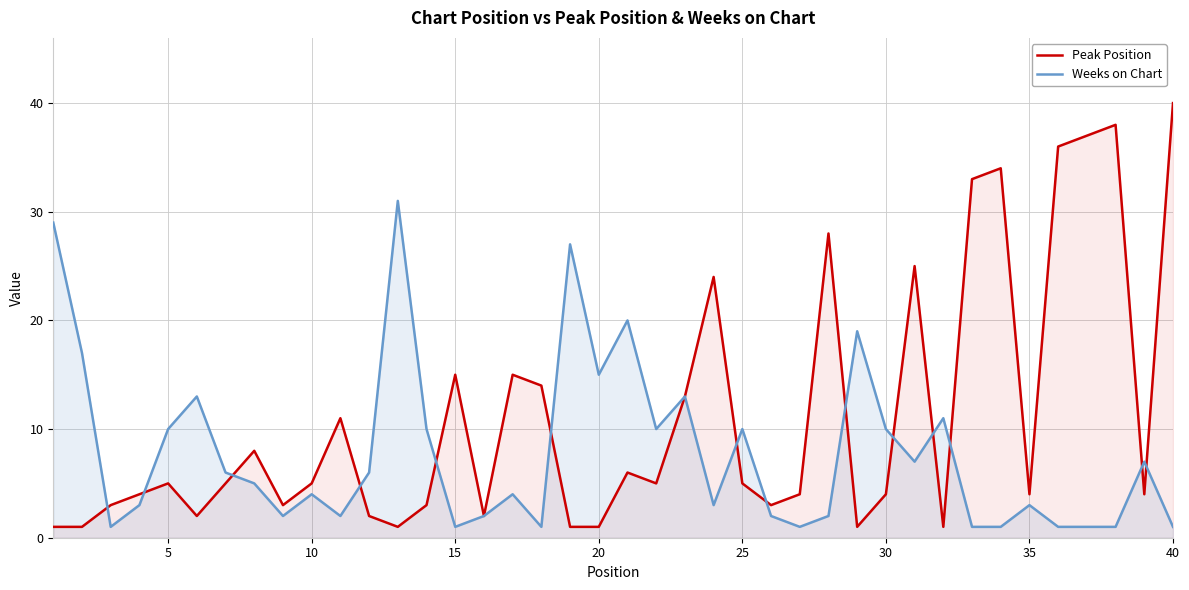

What is the highest value of the Weeks on Chart series?

31